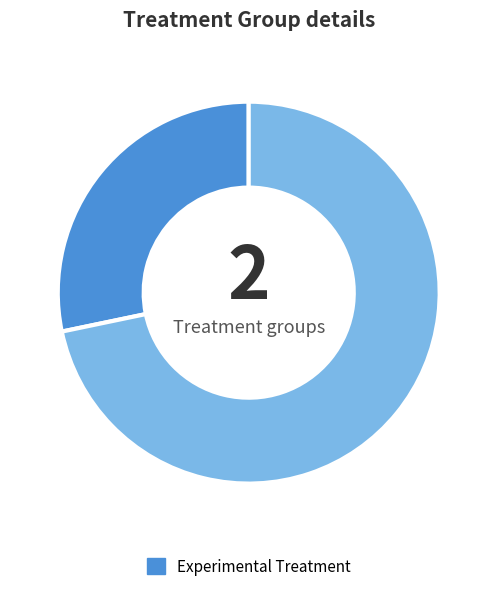

Count the number of slices in the pie.

2